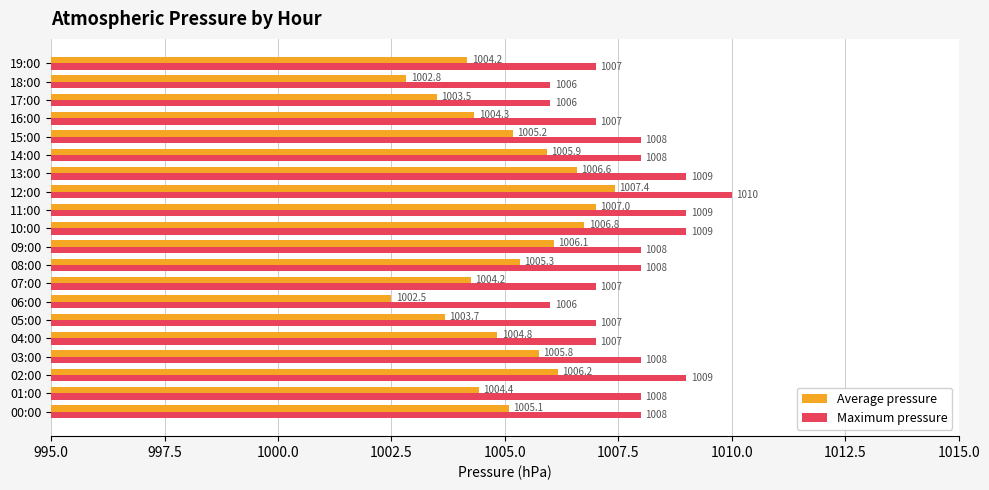

List the series in order of their peak value, highest first.

Maximum pressure, Average pressure